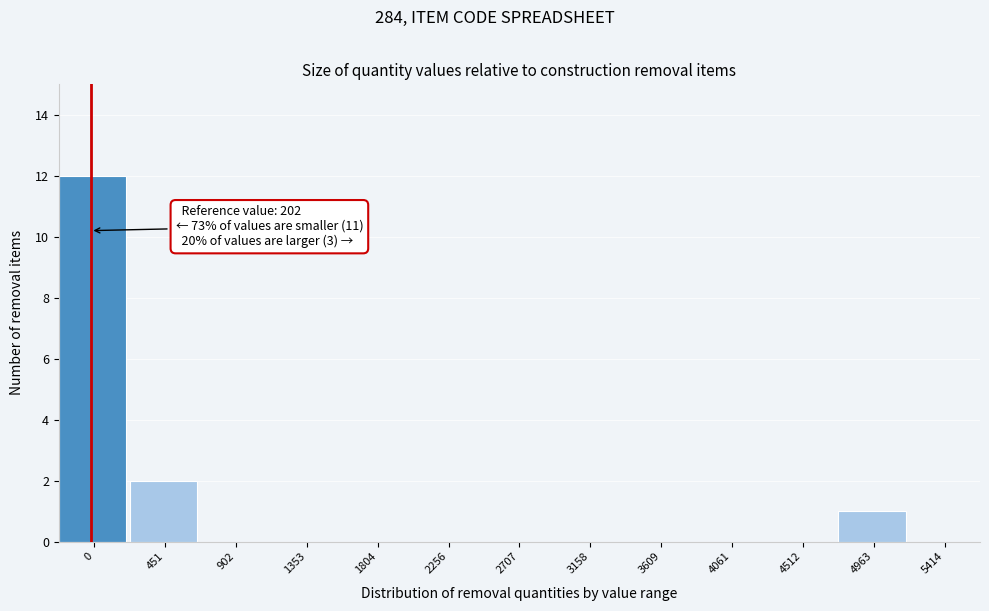

Reading right to left, transcribe all the data shown in this chart.

5414=0	4963=1	4512=0	4061=0	3609=0	3158=0	2707=0	2256=0	1804=0	1353=0	902=0	451=2	0=12